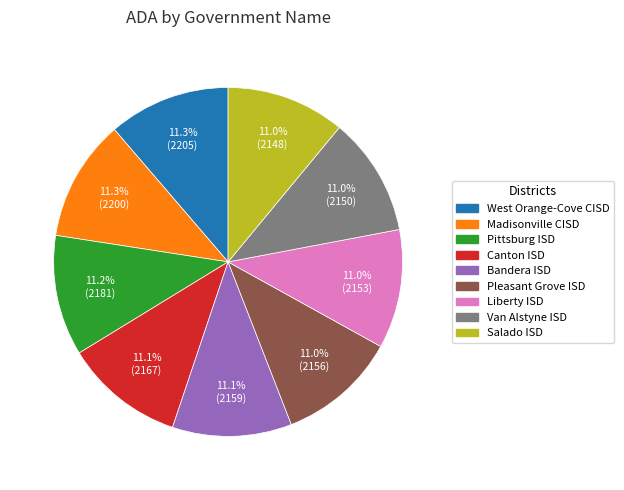

Is Salado ISD the majority of the pie?

No